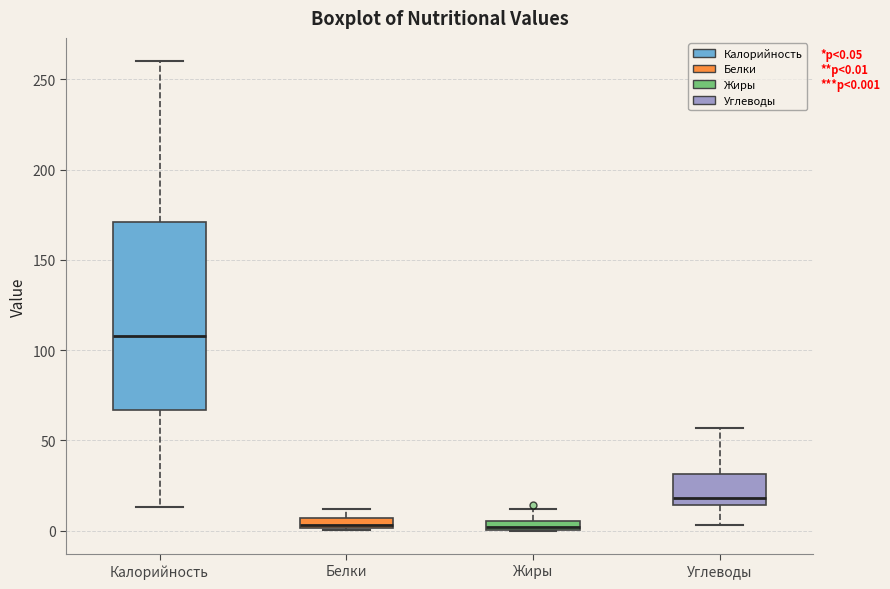

Comparing the boxes themselves (not the whiskers), which one is the tallest?

Калорийность